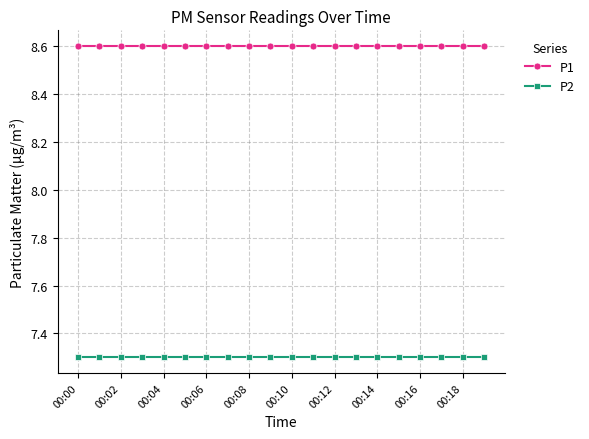

What is the sum of all P2 values?

146.0